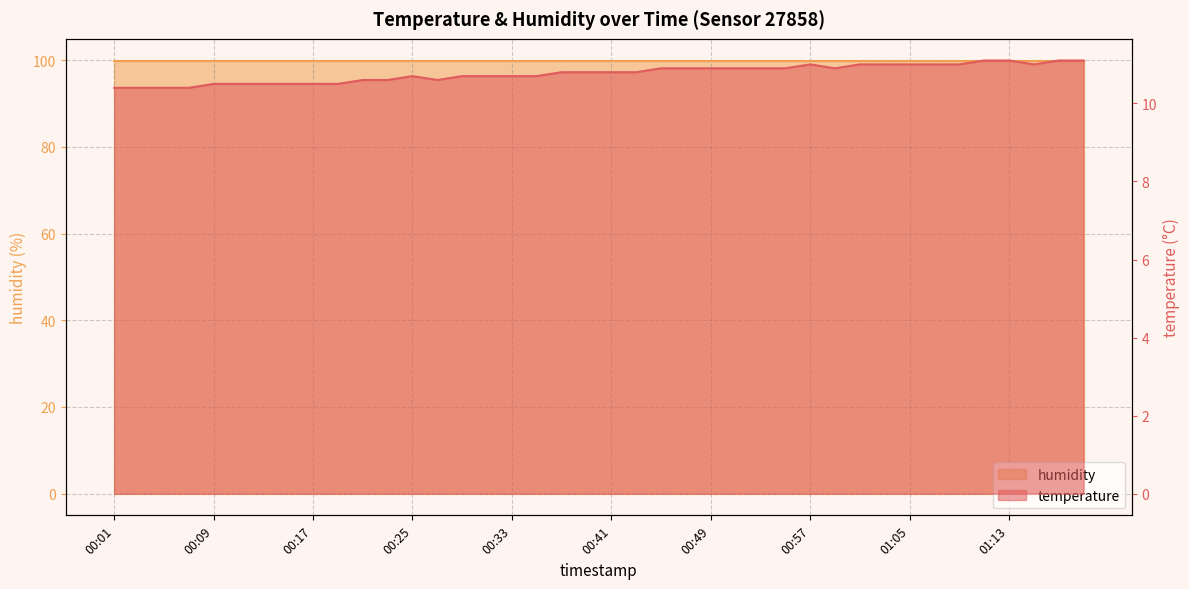

Approximately how many times larger is the value at 01:01 compared to 00:43?

1.0